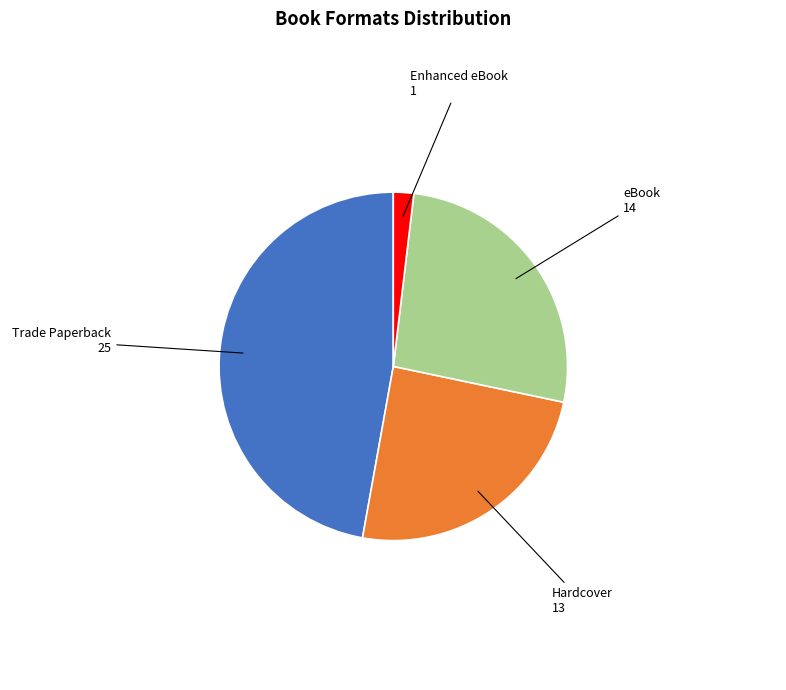

Does any single category account for the majority?

No